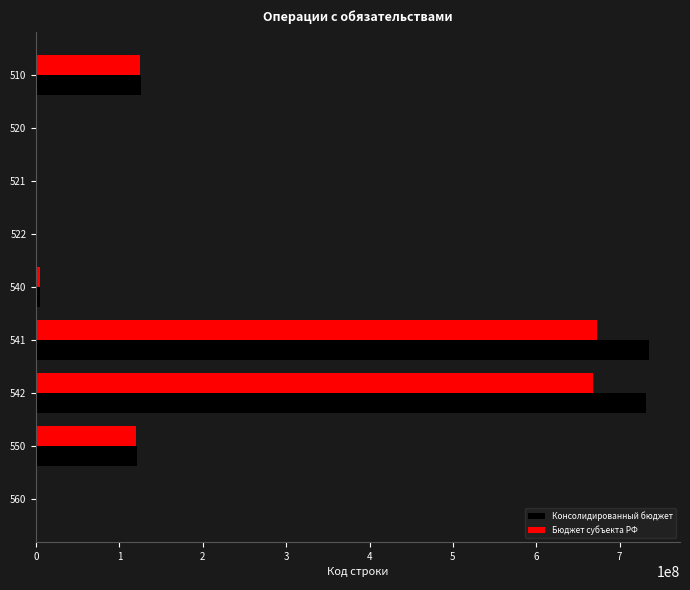

Which series has the largest total across all categories?

Консолидированный бюджет